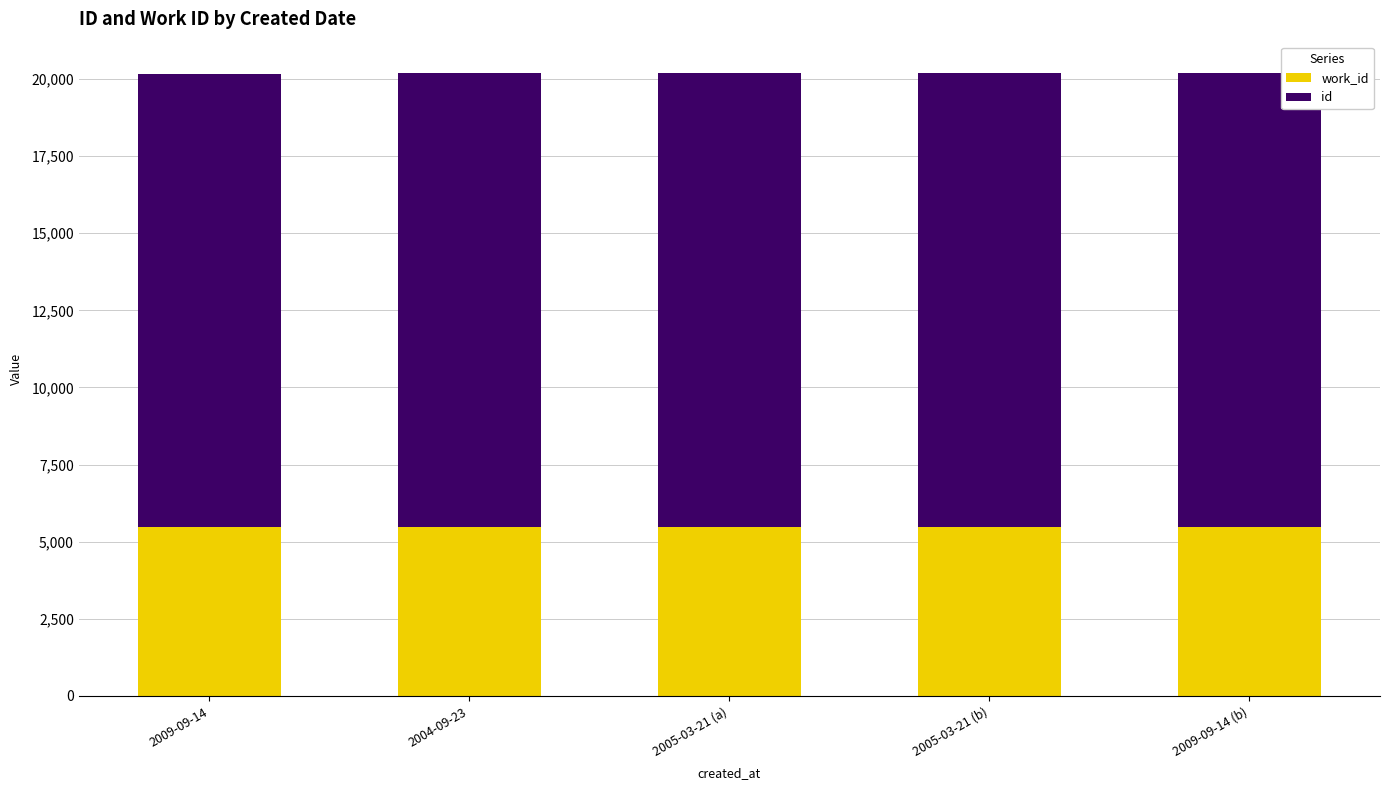

What is the total value across all series at 2009-09-14?

20171